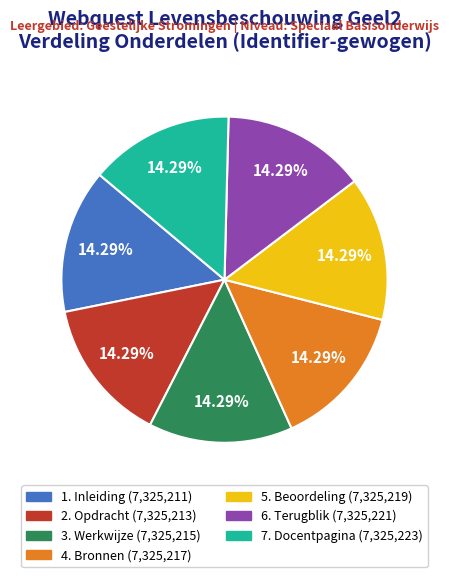

How many segments does this pie chart have?

7